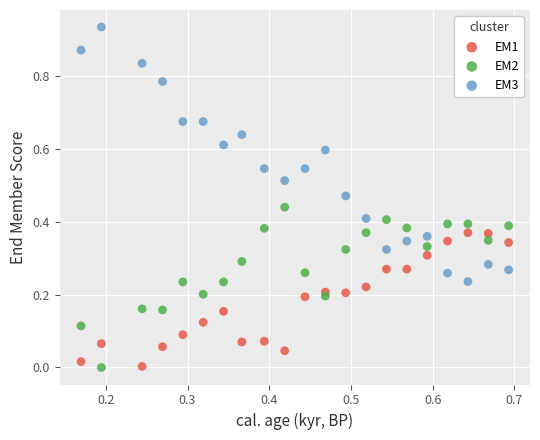

Which series reaches the maximum Y coordinate?

EM3